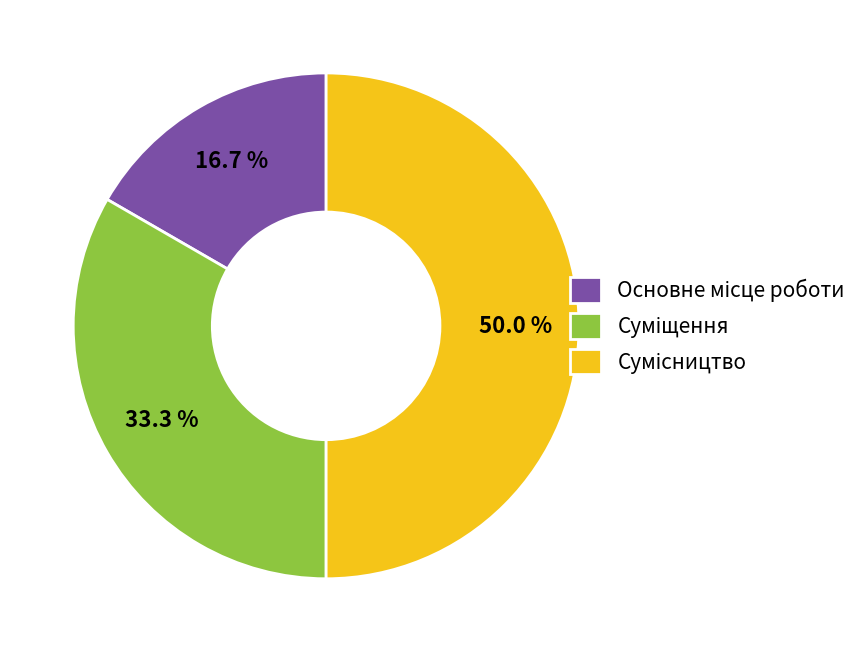

Count the number of slices in the pie.

3